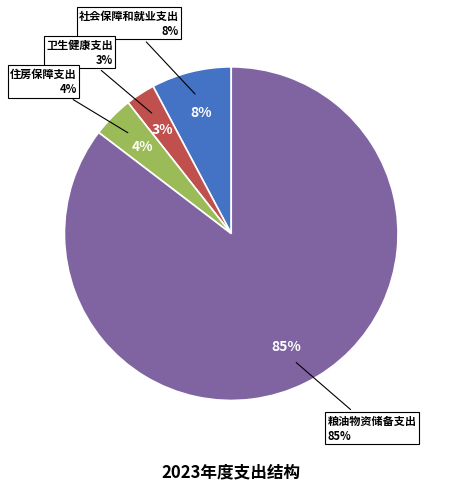

Which slice is the smallest?

卫生健康支出